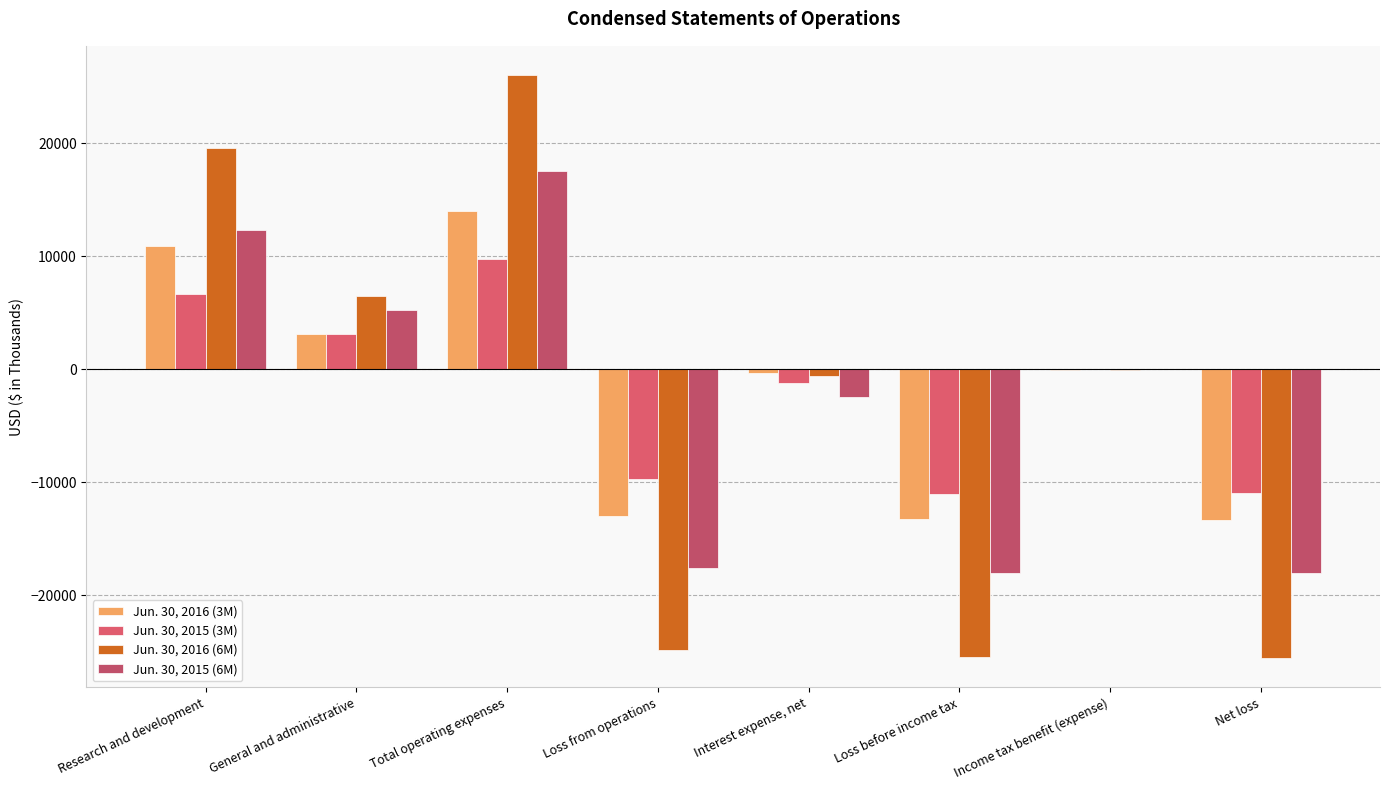

Are the bars grouped side by side (vs. stacked)?

Yes